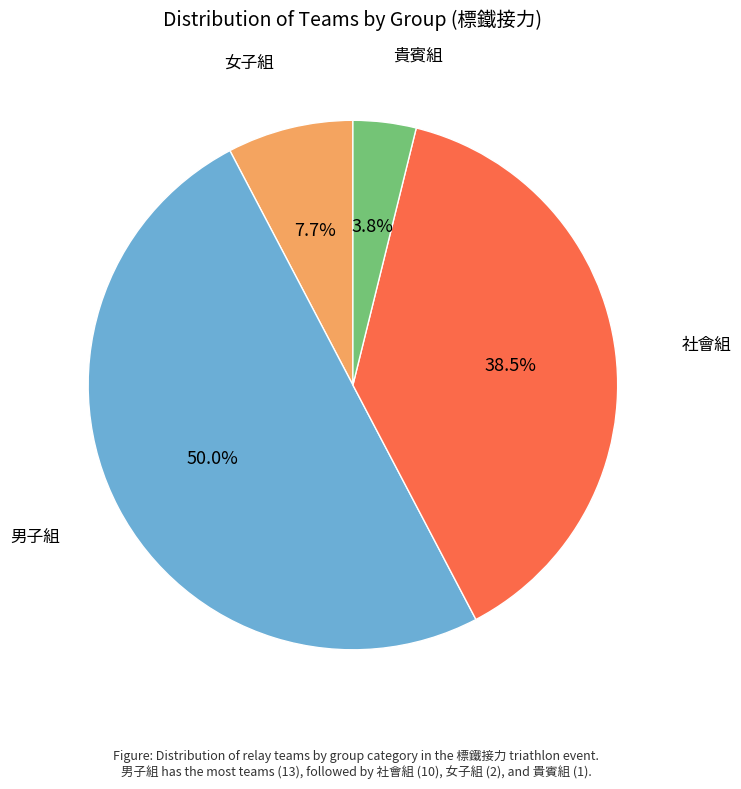

To the nearest percent, what is the difference between the largest and smallest slice percentages?

46%